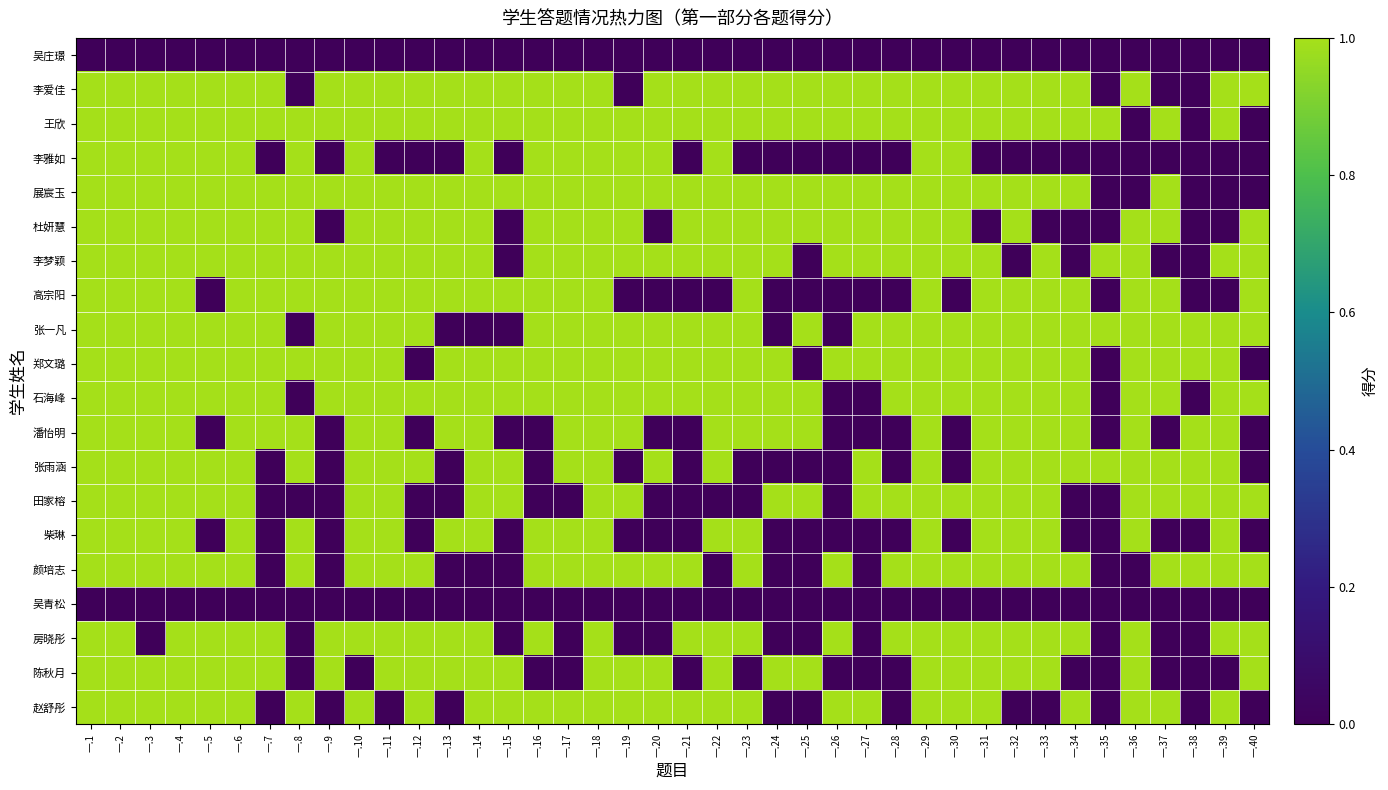

At which category does the chart reach its minimum across all series?

一.1